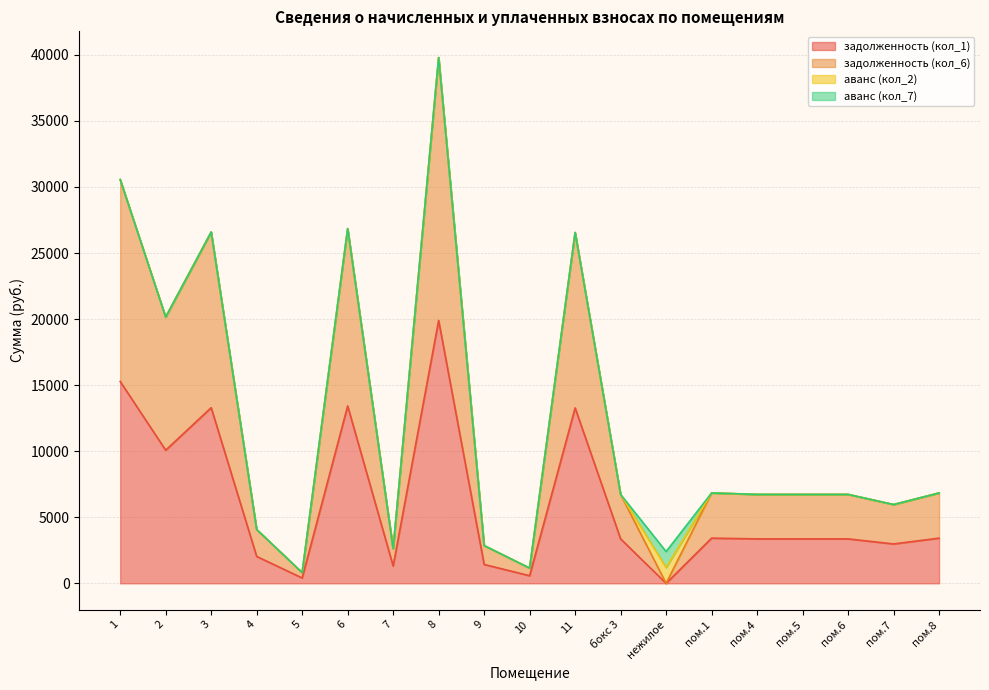

True or false: задолженность (кол_1) and задолженность (кол_6) cross at least once.

False